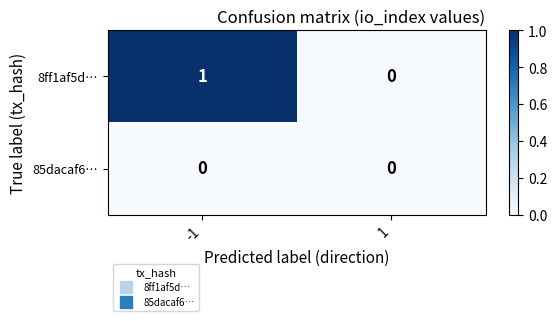

Which series has the largest total across all categories?

8ff1af5d…